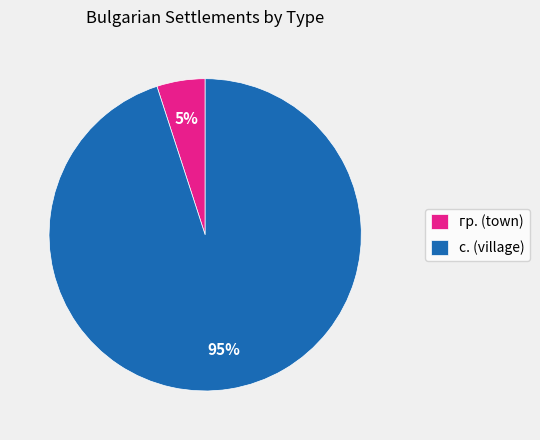

Rank the categories by value from highest to lowest.

с. (village), гр. (town)